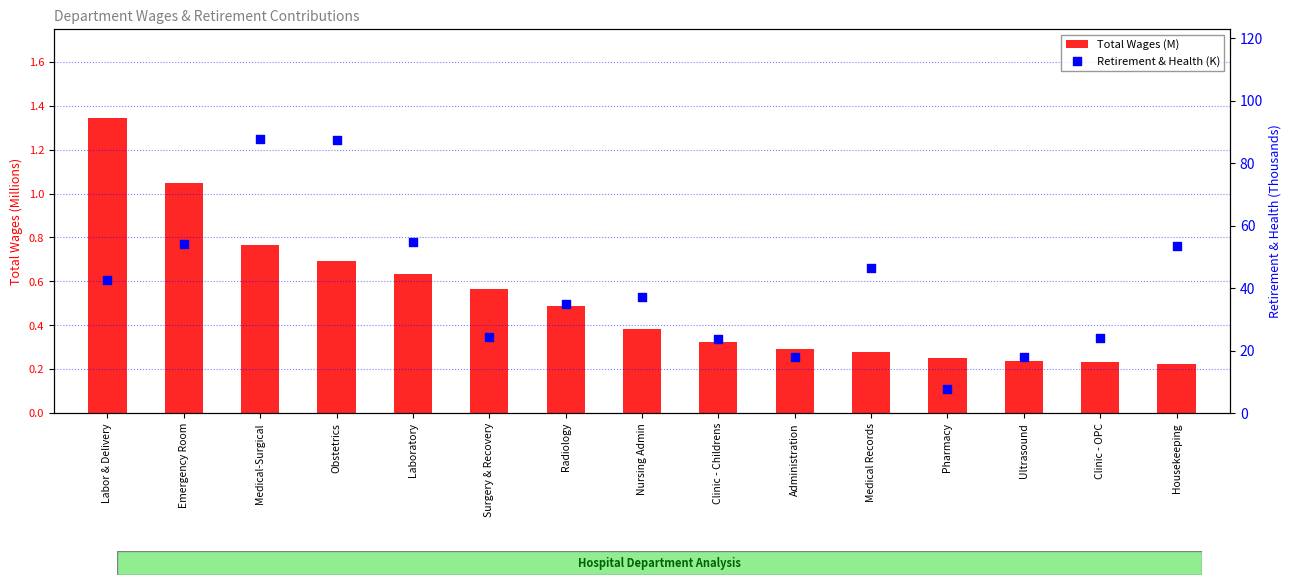

At which category is the sum across all series the highest?

Medical-Surgical